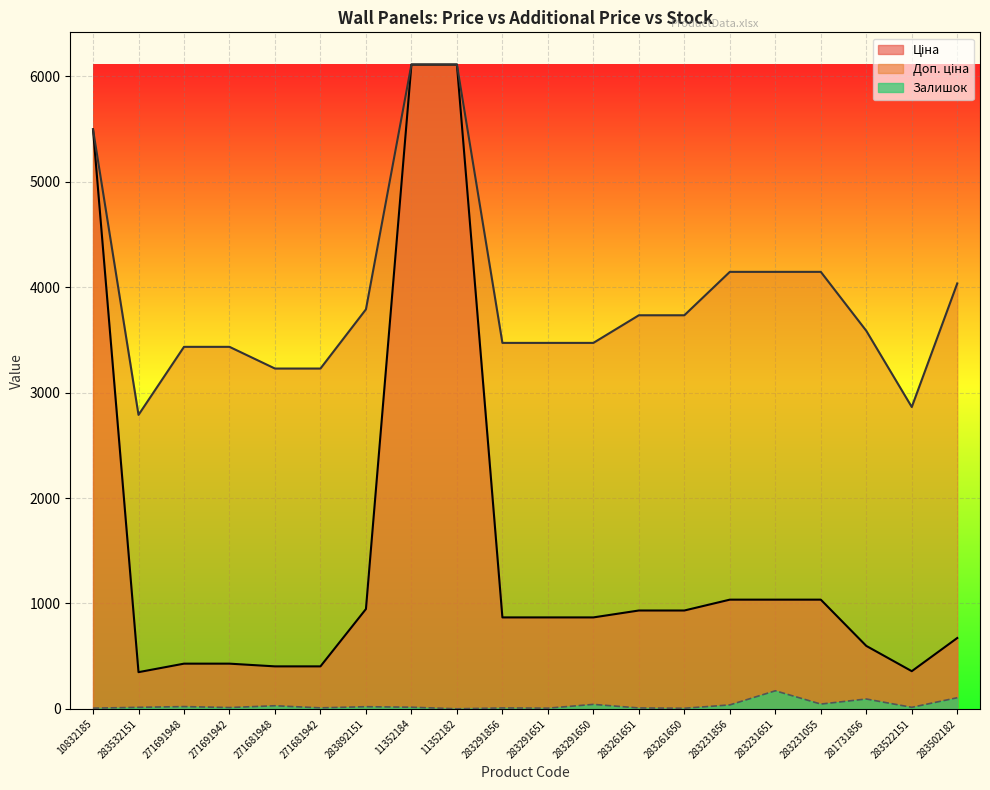

What is the difference between the second highest and second lowest values in the Залишок series?

100.0